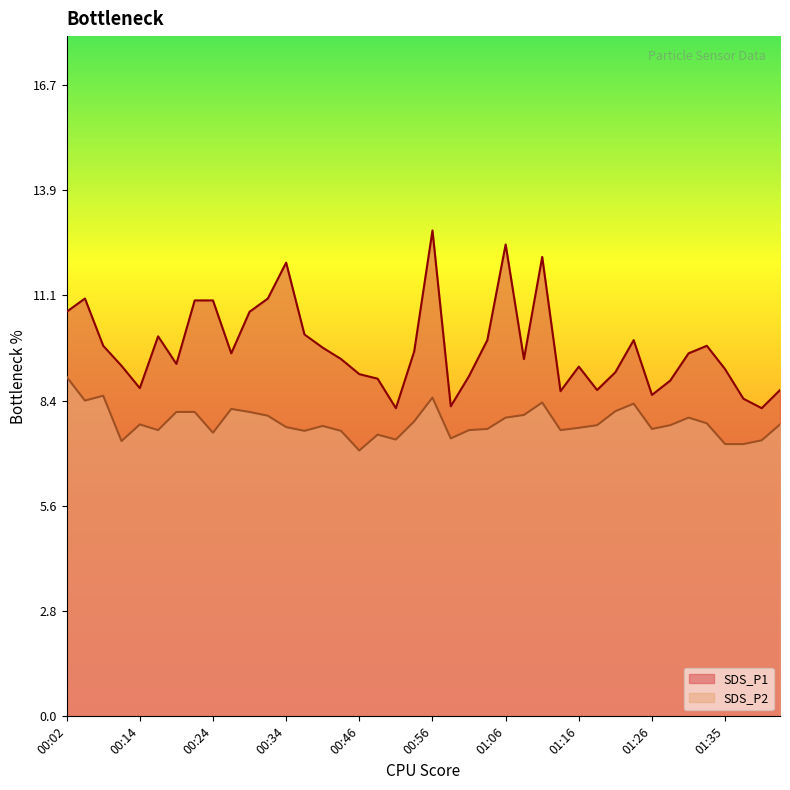

List the labels in order of SDS_P2 value, smallest first.

00:46, 01:35, 01:38, 00:12, 01:40, 00:51, 00:59, 00:49, 00:24, 00:36, 00:44, 00:17, 01:01, 01:13, 01:03, 01:26, 01:16, 00:34, 00:39, 01:18, 01:28, 00:14, 01:43, 01:33, 00:54, 01:06, 01:30, 00:31, 01:08, 00:19, 00:22, 00:29, 01:21, 00:26, 01:23, 01:11, 00:04, 00:56, 00:09, 00:02